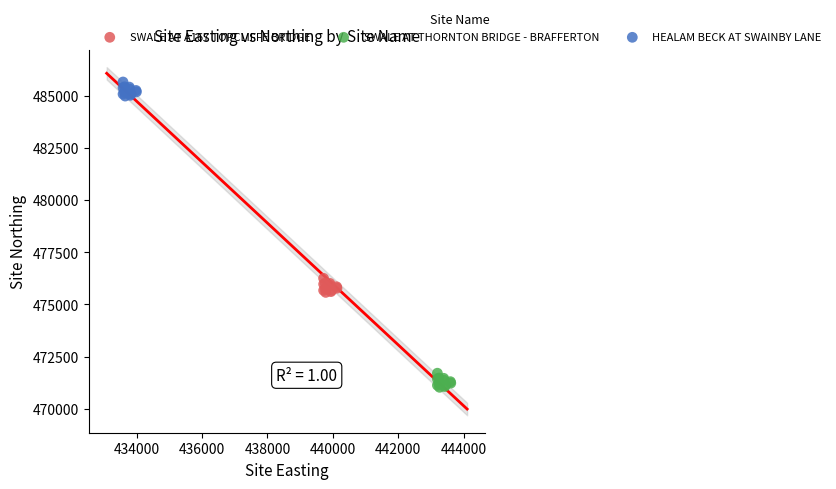

Which series reaches the minimum Y coordinate?

SWALE AT THORNTON BRIDGE - BRAFFERTON